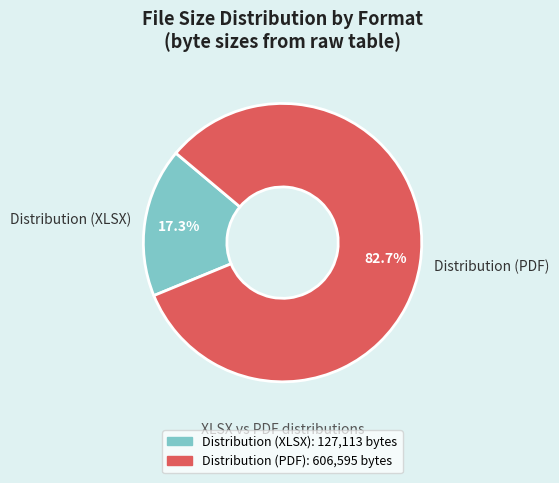

What is the total percentage of Distribution (XLSX) and Distribution (PDF)?

100.0%